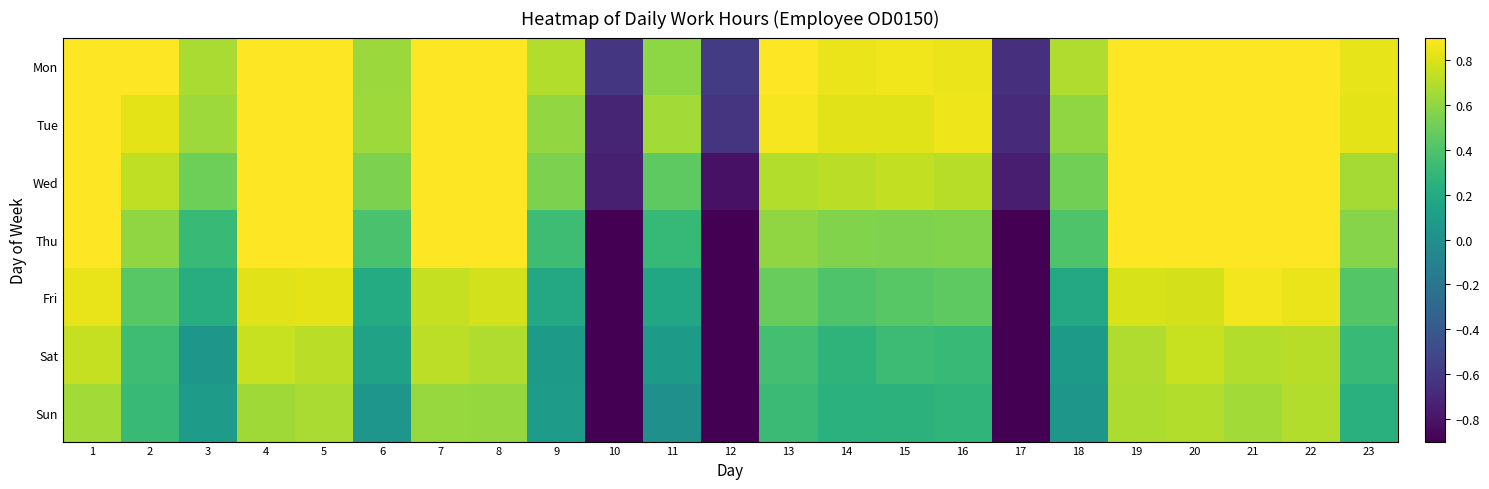

Reading left to right, transcribe all the data shown in this chart.

Mon: 1=0.9	2=0.9	3=0.7	4=0.9	5=0.9	6=0.6	7=0.9	8=0.9	9=0.7	10=-0.6	11=0.6	12=-0.6	13=0.9	14=0.8	15=0.9	16=0.8	17=-0.7	18=0.7	19=0.9	20=0.9	21=0.9	22=0.9	23=0.8
Tue: 1=0.9	2=0.8	3=0.6	4=0.9	5=0.9	6=0.6	7=0.9	8=0.9	9=0.6	10=-0.7	11=0.7	12=-0.6	13=0.9	14=0.8	15=0.8	16=0.9	17=-0.7	18=0.6	19=0.9	20=0.9	21=0.9	22=0.9	23=0.8
Wed: 1=0.9	2=0.7	3=0.5	4=0.9	5=0.9	6=0.5	7=0.9	8=0.9	9=0.5	10=-0.7	11=0.5	12=-0.8	13=0.7	14=0.7	15=0.7	16=0.7	17=-0.8	18=0.5	19=0.9	20=0.9	21=0.9	22=0.9	23=0.7
Thu: 1=0.9	2=0.6	3=0.3	4=0.9	5=0.9	6=0.4	7=0.9	8=0.9	9=0.3	10=-0.9	11=0.3	12=-0.9	13=0.6	14=0.6	15=0.6	16=0.6	17=-0.9	18=0.4	19=0.9	20=0.9	21=0.9	22=0.9	23=0.6
Fri: 1=0.8	2=0.4	3=0.2	4=0.8	5=0.8	6=0.2	7=0.7	8=0.8	9=0.2	10=-0.9	11=0.2	12=-0.9	13=0.5	14=0.4	15=0.4	16=0.5	17=-0.9	18=0.2	19=0.8	20=0.8	21=0.9	22=0.8	23=0.4
Sat: 1=0.7	2=0.3	3=0.1	4=0.7	5=0.7	6=0.1	7=0.7	8=0.7	9=0.1	10=-0.9	11=0.1	12=-0.9	13=0.4	14=0.3	15=0.3	16=0.3	17=-0.9	18=0.1	19=0.7	20=0.8	21=0.7	22=0.7	23=0.3
Sun: 1=0.6	2=0.3	3=0.1	4=0.6	5=0.7	6=0.0	7=0.6	8=0.6	9=0.1	10=-0.9	11=0.0	12=-0.9	13=0.3	14=0.3	15=0.3	16=0.3	17=-0.9	18=0.1	19=0.7	20=0.7	21=0.6	22=0.7	23=0.2